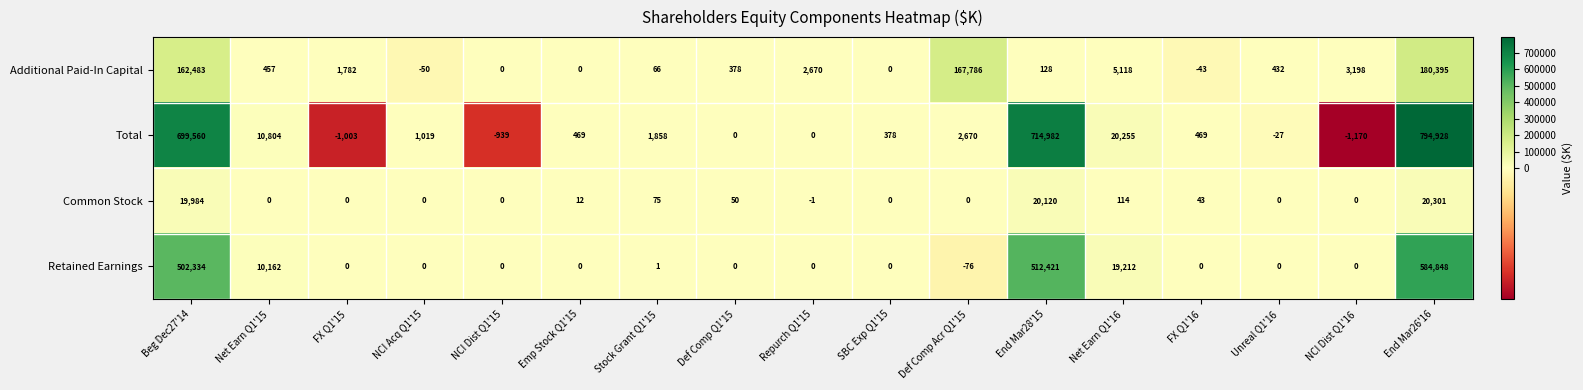

What is the difference between the maximum and minimum values in the Total series?

796098